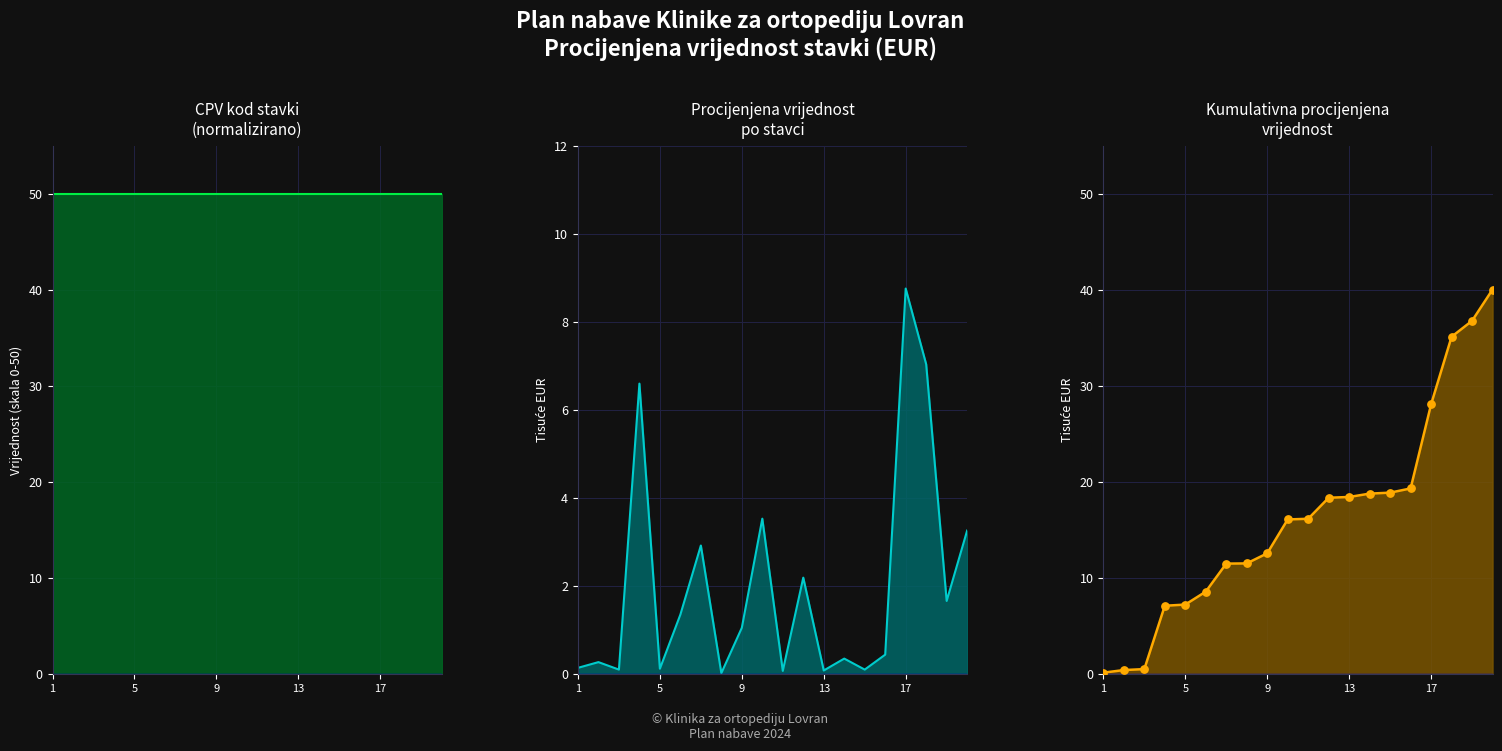

Which series has the largest Y range (max minus min)?

Kumulativna vrijednost (EUR)